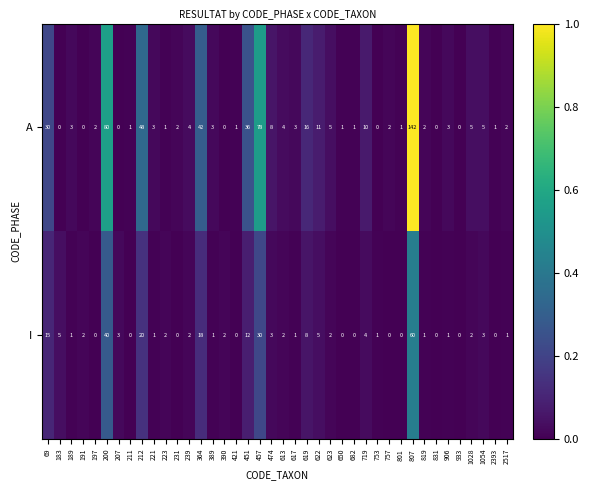

Which series has the largest total across all categories?

A